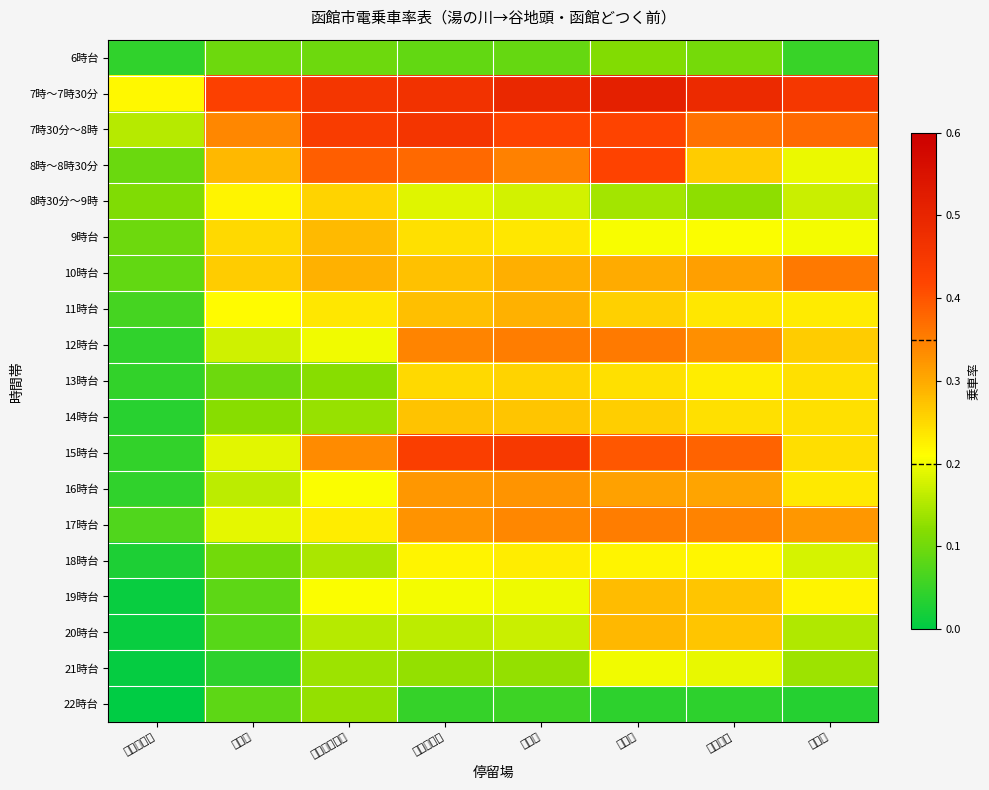

Reading left to right, list all the values displayed in this chart.

6時台: 湯の川温泉=0.0	柏木町=0.1	五稜郭公園前=0.1	中央病院前=0.1	千代台=0.1	松風町=0.1	函館駅前=0.1	十字街=0.1
7時～7時30分: 湯の川温泉=0.2	柏木町=0.4	五稜郭公園前=0.5	中央病院前=0.5	千代台=0.5	松風町=0.5	函館駅前=0.5	十字街=0.5
7時30分～8時: 湯の川温泉=0.2	柏木町=0.3	五稜郭公園前=0.4	中央病院前=0.5	千代台=0.4	松風町=0.4	函館駅前=0.4	十字街=0.4
8時～8時30分: 湯の川温泉=0.1	柏木町=0.3	五稜郭公園前=0.4	中央病院前=0.4	千代台=0.3	松風町=0.4	函館駅前=0.3	十字街=0.2
8時30分～9時: 湯の川温泉=0.1	柏木町=0.2	五稜郭公園前=0.3	中央病院前=0.2	千代台=0.2	松風町=0.1	函館駅前=0.1	十字街=0.2
9時台: 湯の川温泉=0.1	柏木町=0.2	五稜郭公園前=0.3	中央病院前=0.2	千代台=0.2	松風町=0.2	函館駅前=0.2	十字街=0.2
10時台: 湯の川温泉=0.1	柏木町=0.3	五稜郭公園前=0.3	中央病院前=0.3	千代台=0.3	松風町=0.3	函館駅前=0.3	十字街=0.4
11時台: 湯の川温泉=0.1	柏木町=0.2	五稜郭公園前=0.2	中央病院前=0.3	千代台=0.3	松風町=0.3	函館駅前=0.2	十字街=0.2
12時台: 湯の川温泉=0.0	柏木町=0.2	五稜郭公園前=0.2	中央病院前=0.3	千代台=0.4	松風町=0.4	函館駅前=0.3	十字街=0.3
13時台: 湯の川温泉=0.0	柏木町=0.1	五稜郭公園前=0.1	中央病院前=0.2	千代台=0.3	松風町=0.2	函館駅前=0.2	十字街=0.2
14時台: 湯の川温泉=0.0	柏木町=0.1	五稜郭公園前=0.1	中央病院前=0.3	千代台=0.3	松風町=0.3	函館駅前=0.2	十字街=0.2
15時台: 湯の川温泉=0.0	柏木町=0.2	五稜郭公園前=0.3	中央病院前=0.4	千代台=0.4	松風町=0.4	函館駅前=0.4	十字街=0.2
16時台: 湯の川温泉=0.0	柏木町=0.2	五稜郭公園前=0.2	中央病院前=0.3	千代台=0.3	松風町=0.3	函館駅前=0.3	十字街=0.2
17時台: 湯の川温泉=0.1	柏木町=0.2	五稜郭公園前=0.2	中央病院前=0.3	千代台=0.3	松風町=0.4	函館駅前=0.3	十字街=0.3
18時台: 湯の川温泉=0.0	柏木町=0.1	五稜郭公園前=0.1	中央病院前=0.2	千代台=0.2	松風町=0.2	函館駅前=0.2	十字街=0.2
19時台: 湯の川温泉=0.0	柏木町=0.1	五稜郭公園前=0.2	中央病院前=0.2	千代台=0.2	松風町=0.3	函館駅前=0.3	十字街=0.2
20時台: 湯の川温泉=0.0	柏木町=0.1	五稜郭公園前=0.2	中央病院前=0.2	千代台=0.2	松風町=0.3	函館駅前=0.3	十字街=0.2
21時台: 湯の川温泉=0.0	柏木町=0.0	五稜郭公園前=0.1	中央病院前=0.1	千代台=0.1	松風町=0.2	函館駅前=0.2	十字街=0.1
22時台: 湯の川温泉=0.0	柏木町=0.1	五稜郭公園前=0.1	中央病院前=0.0	千代台=0.1	松風町=0.0	函館駅前=0.0	十字街=0.0